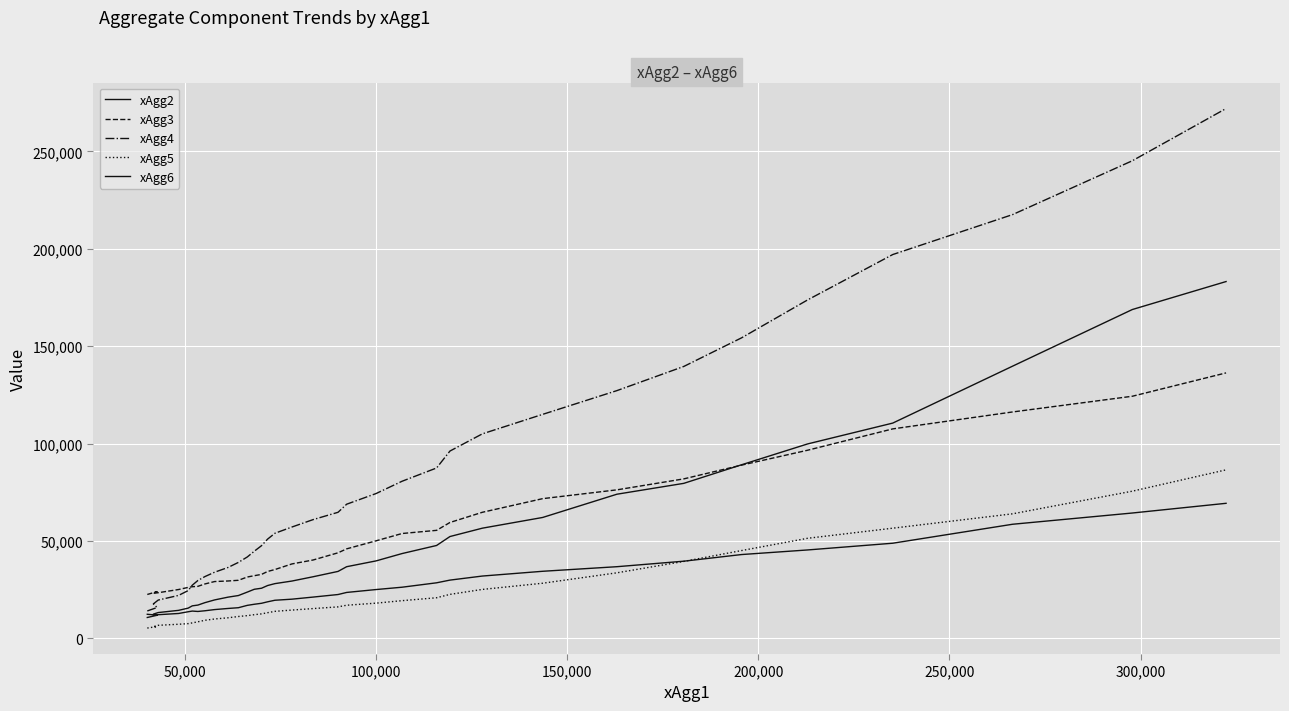

How many categories are shown in the chart?

35